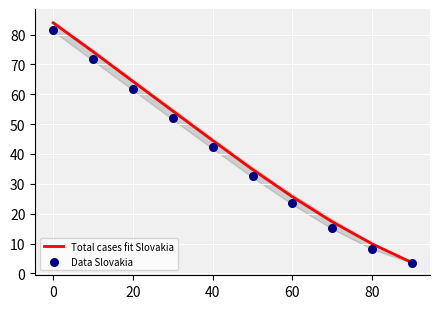

Which series has the largest total across all categories?

Total cases fit Slovakia